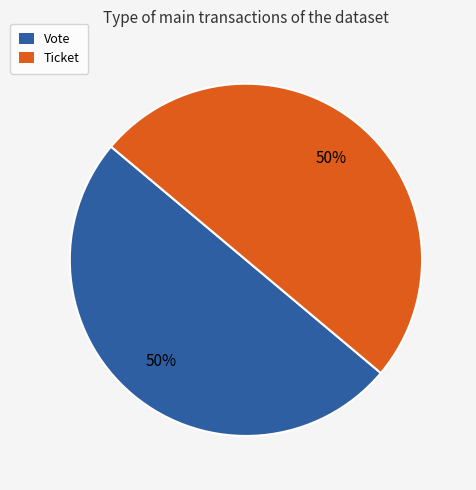

To the nearest percent, what is the average slice percentage?

50%